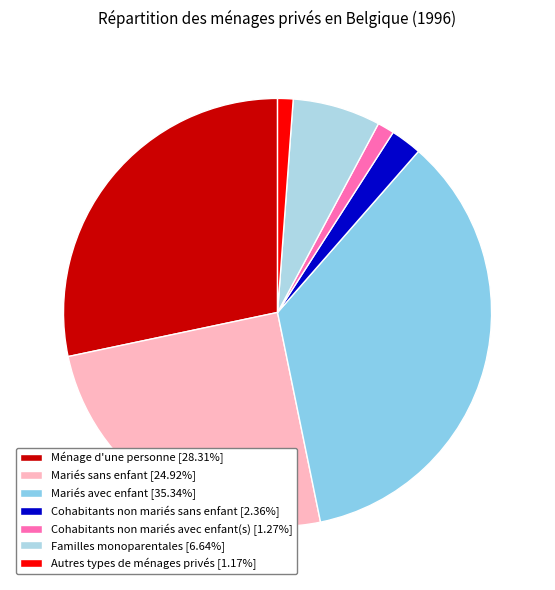

How many segments does this pie chart have?

7